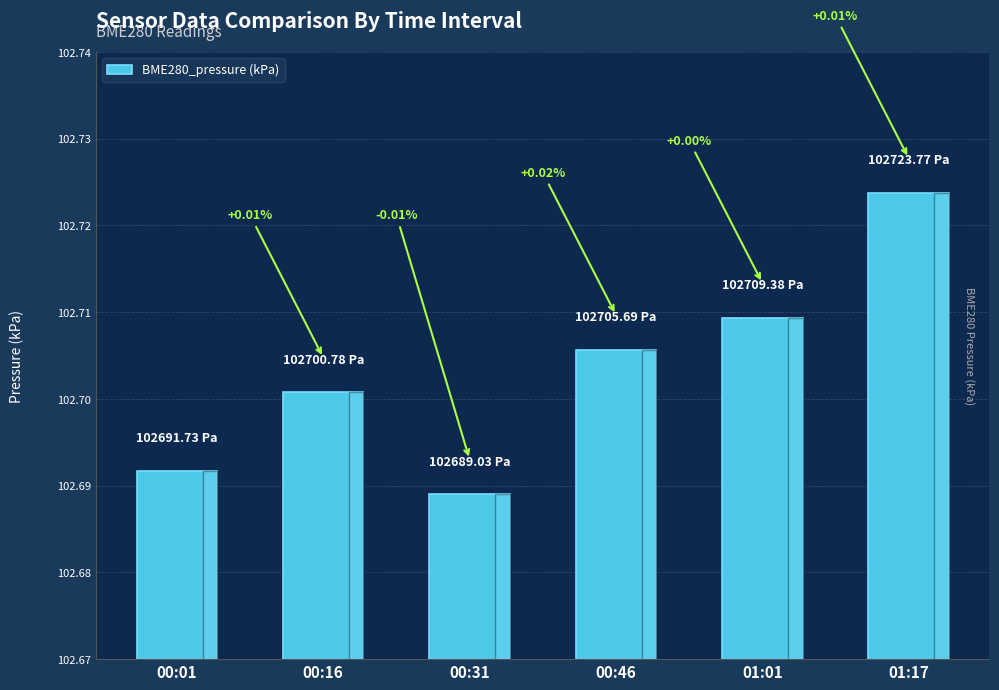

How many bars are there in total?

6